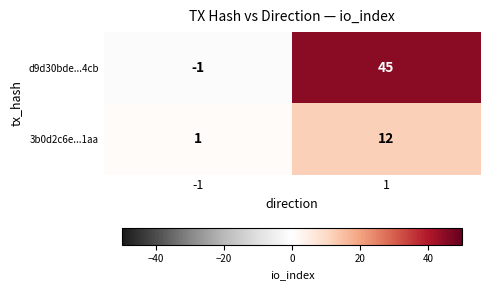

Which series has the largest range (max minus min)?

d9d30bde...4cb